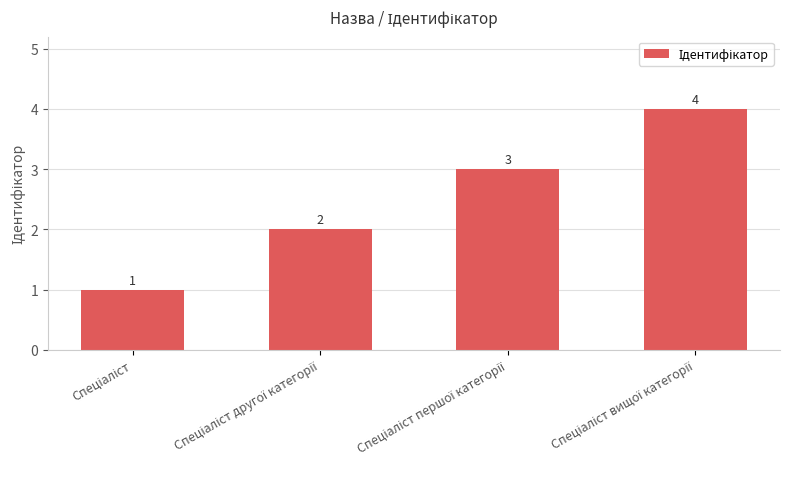

What is the maximum value shown in the chart?

4